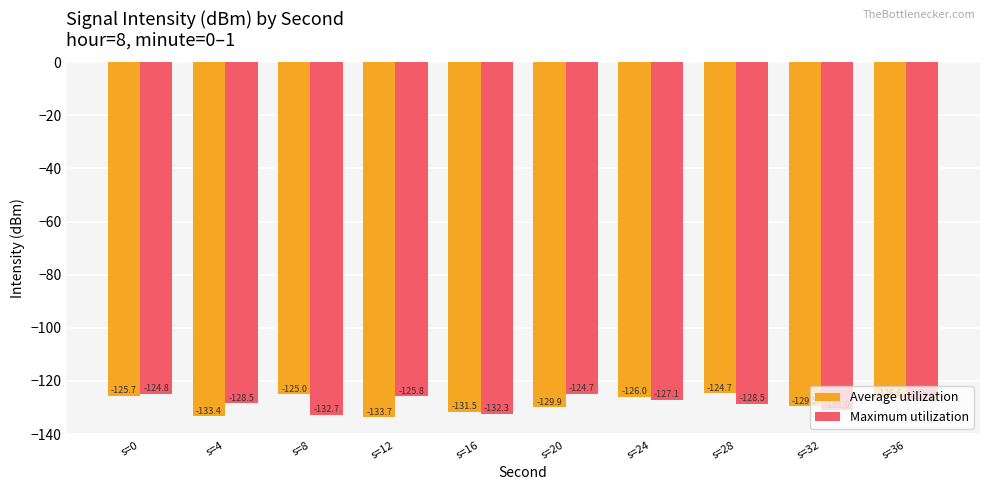

The value of Average utilization at s=8 is -125.0. True or false?

True